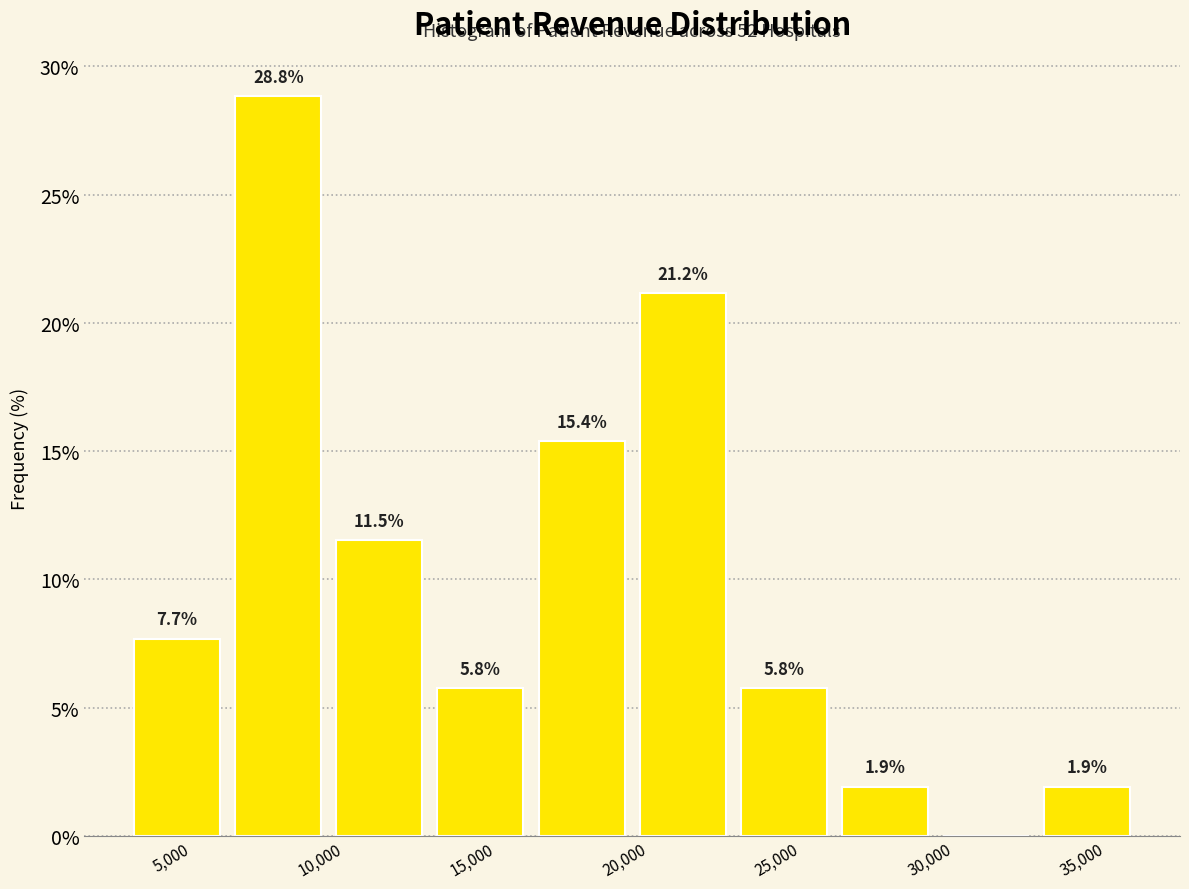

Which range on the x-axis has the tallest bar?

6000 to 9500